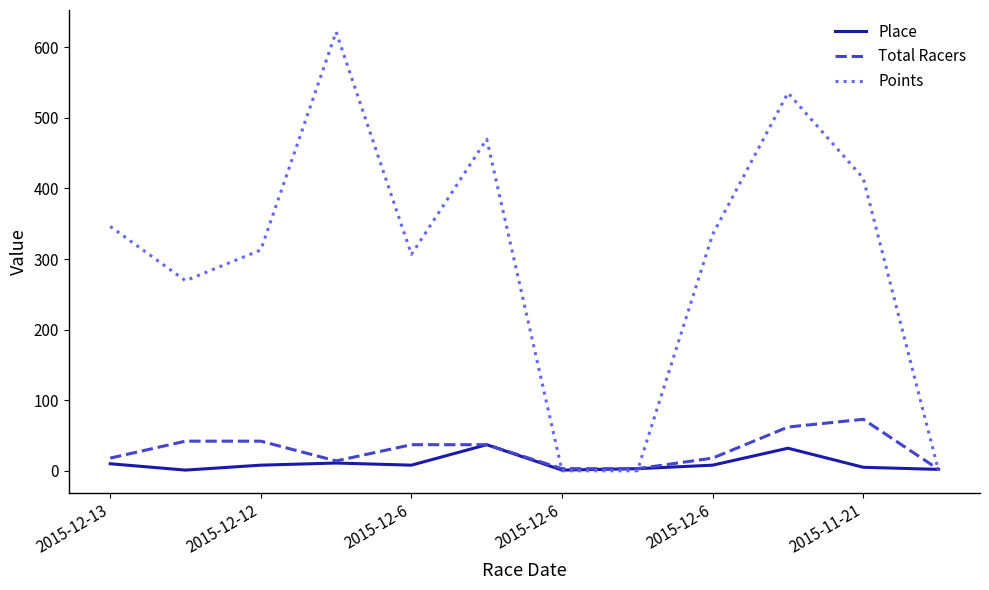

List the series in order of their peak value, highest first.

Points, Total Racers, Place